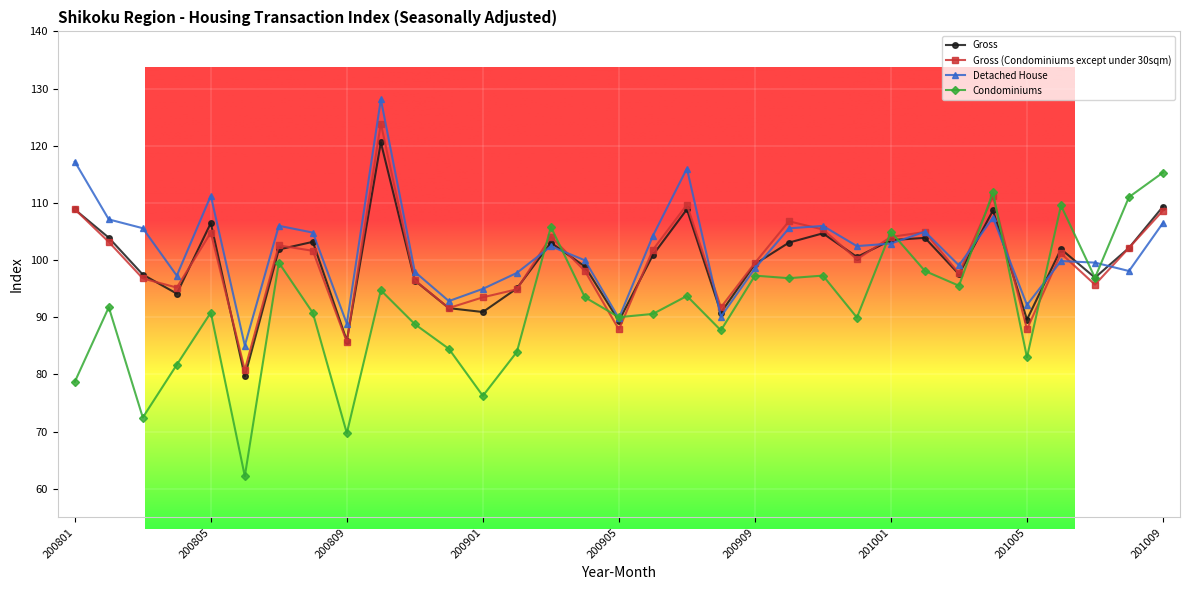

Where is the first local maximum for Condominiums?

200802